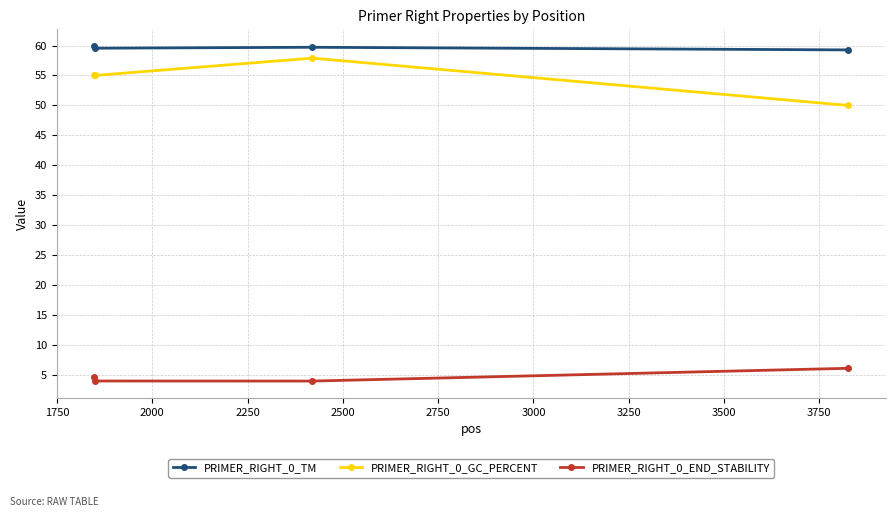

In PRIMER_RIGHT_0_GC_PERCENT, how many points are higher than both neighbors (excluding endpoints)?

1